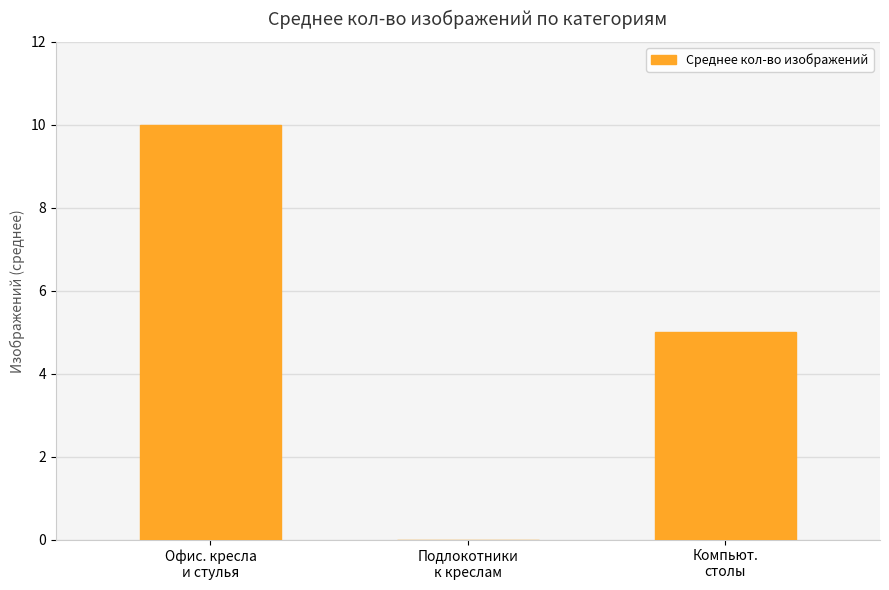

Reading left to right, transcribe all the data shown in this chart.

Офис. кресла
и стулья=10	Подлокотники
к креслам=0	Компьют.
столы=5